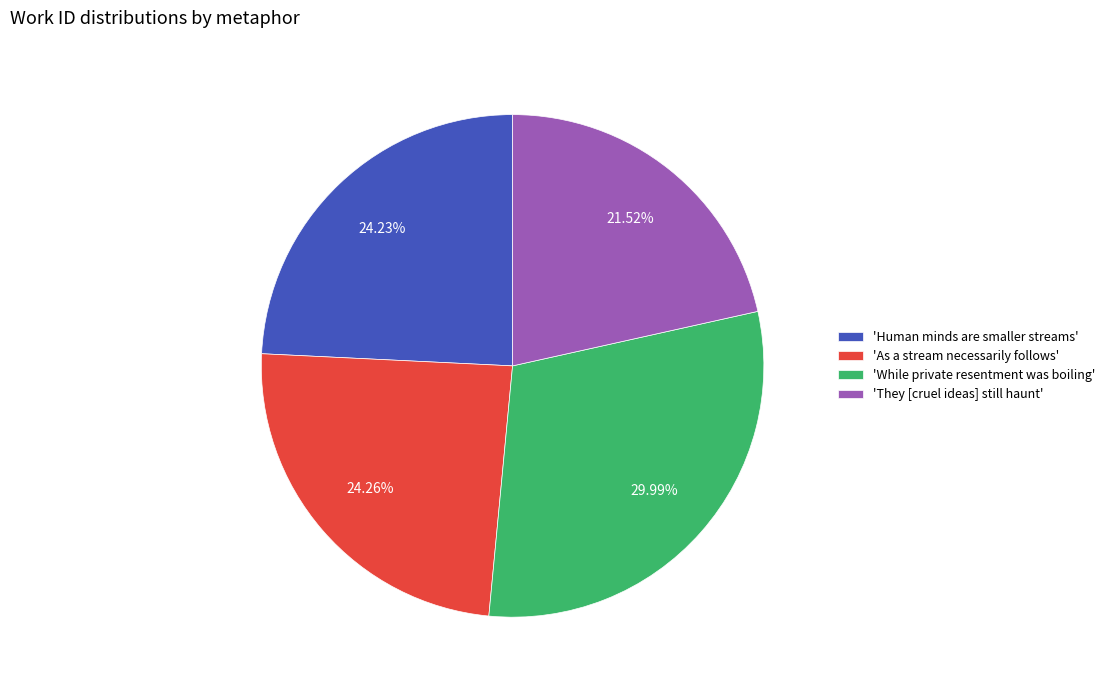

Approximately how many times larger is the value at 'As a stream necessarily follows' compared to 'They [cruel ideas] still haunt'?

1.1